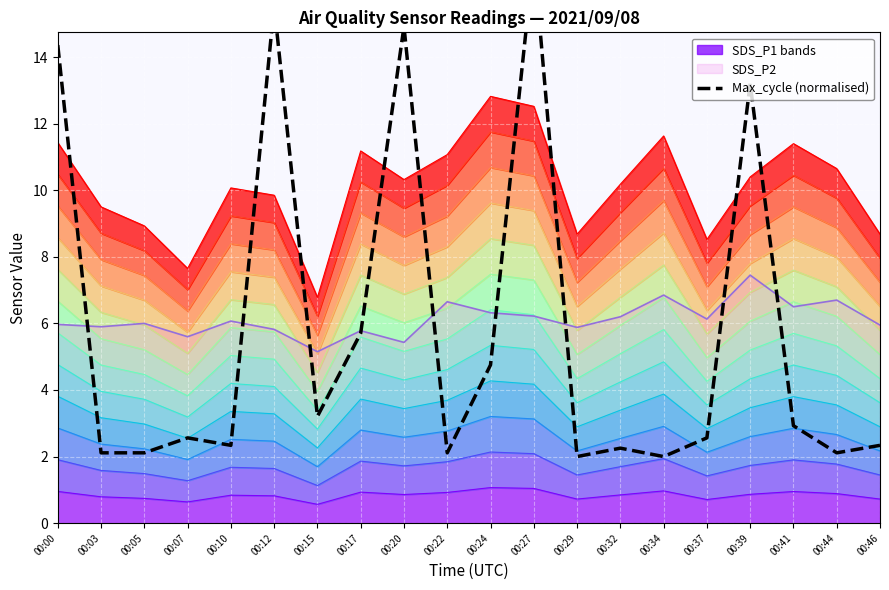

Does the chart display data point markers on the line(s)?

No